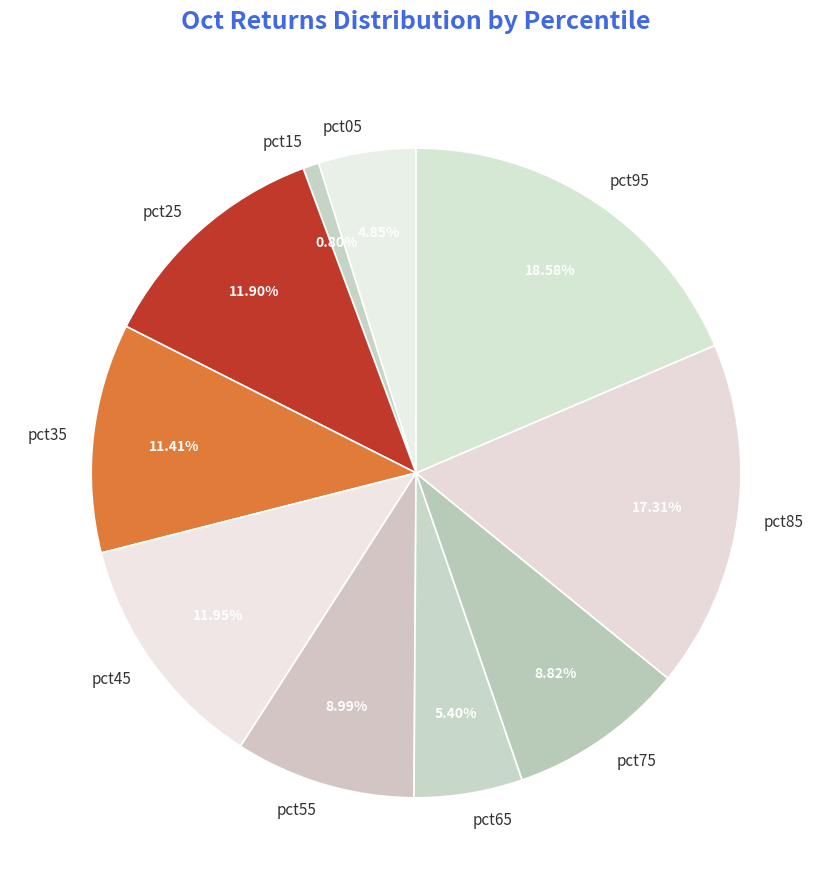

How many slices are in this pie chart?

10